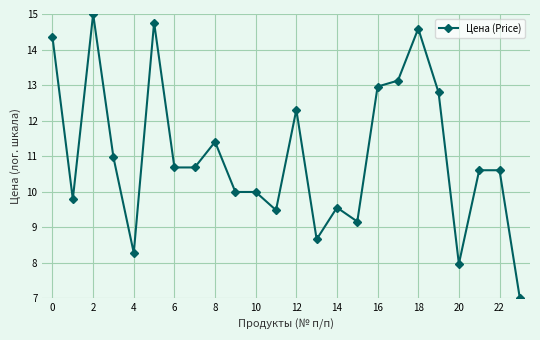

What is the value of the 12th point from the left?

9.5